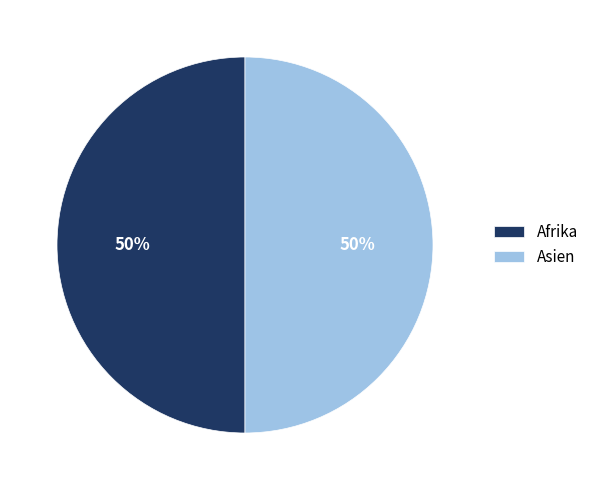

Combined, do Asien and Afrika account for over 50%?

Yes